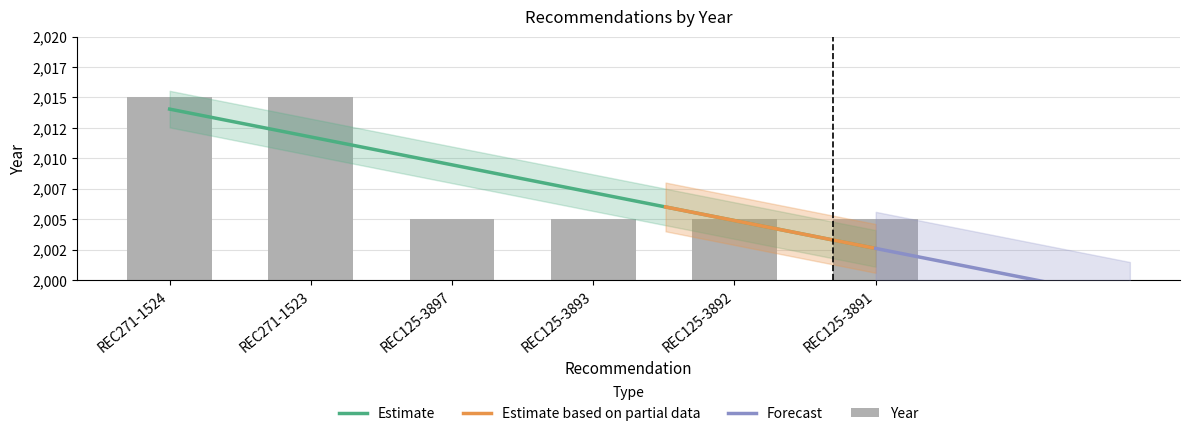

At which label is the value closest to 2010?

REC271-1524